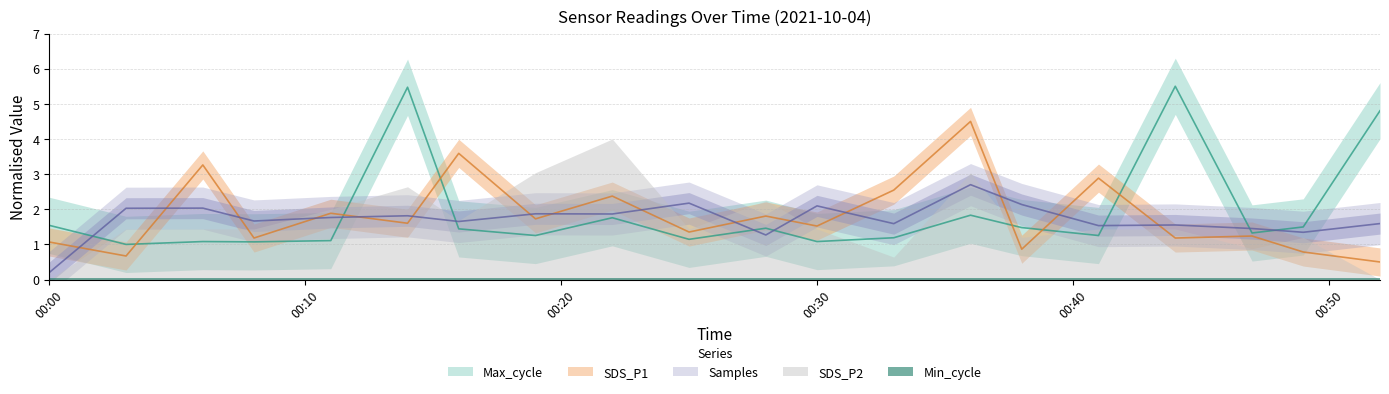

What is the difference between the maximum and minimum values in the Max_cycle series?

4.5